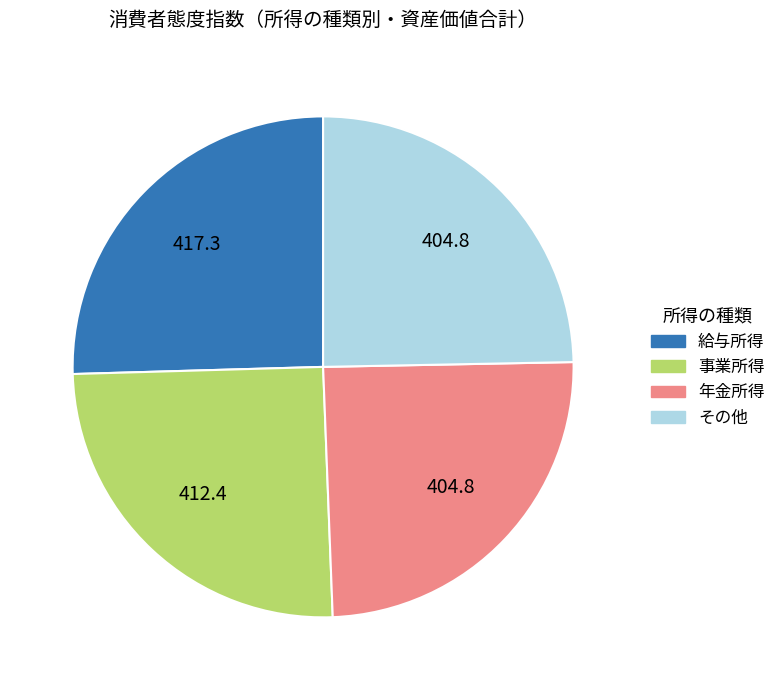

Does その他 represent more than half of the total?

No